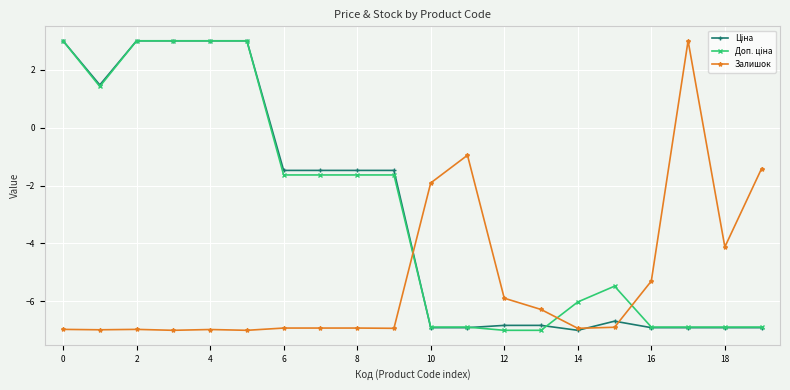

True or false: Залишок has more than 0 points higher than both neighbors.

True